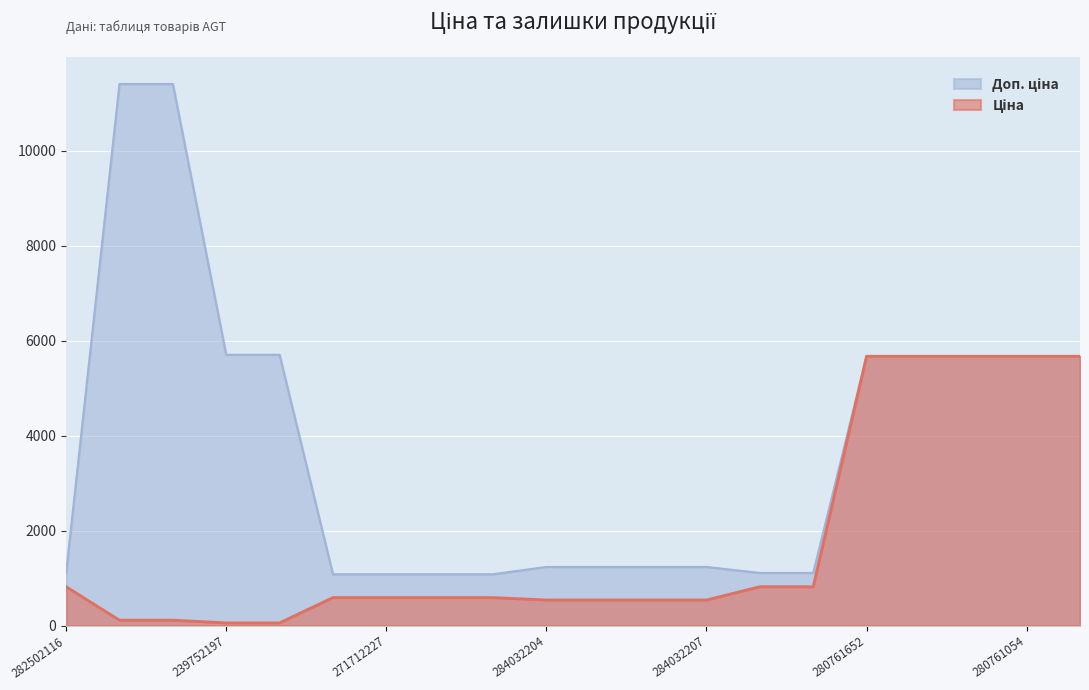

Is it true that Доп. ціна equals 1235.4 at 284032204?

True